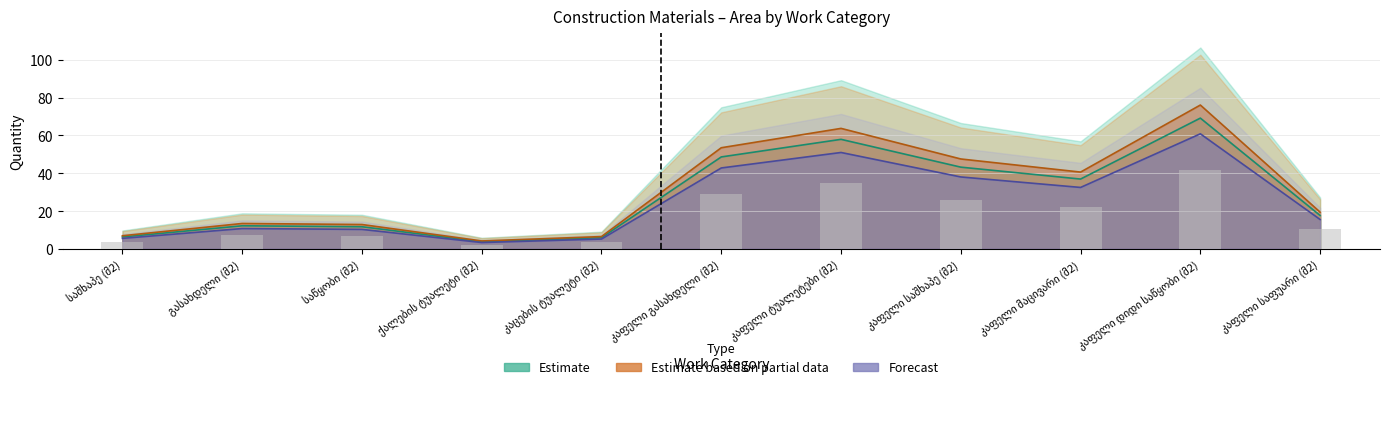

The Estimate series shows 43.2 at კაფელი საშხაპე (მ2). True or false?

True